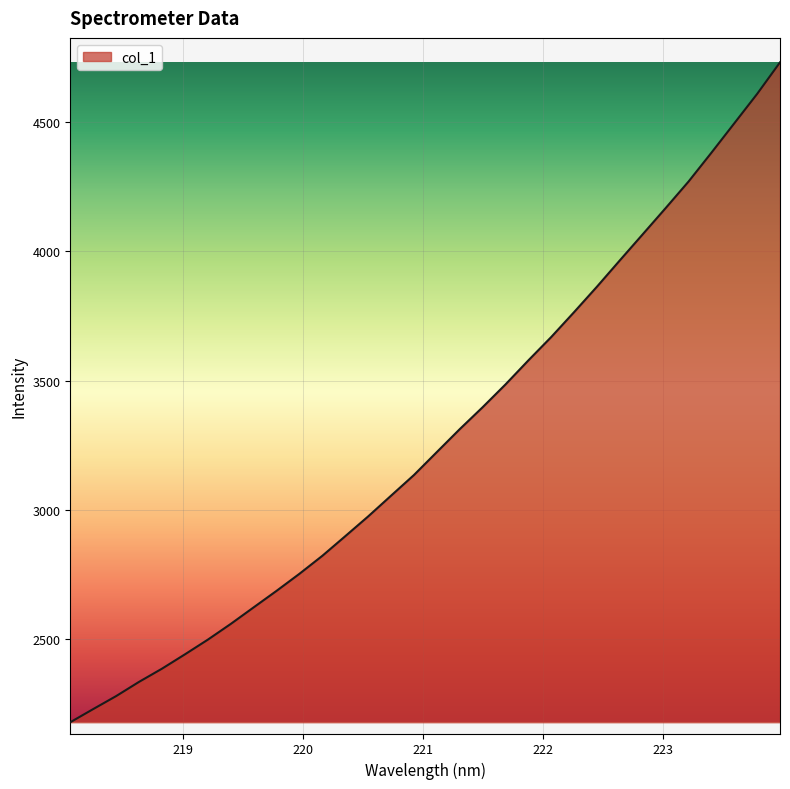

What is the difference between the maximum and minimum values?

2554.2